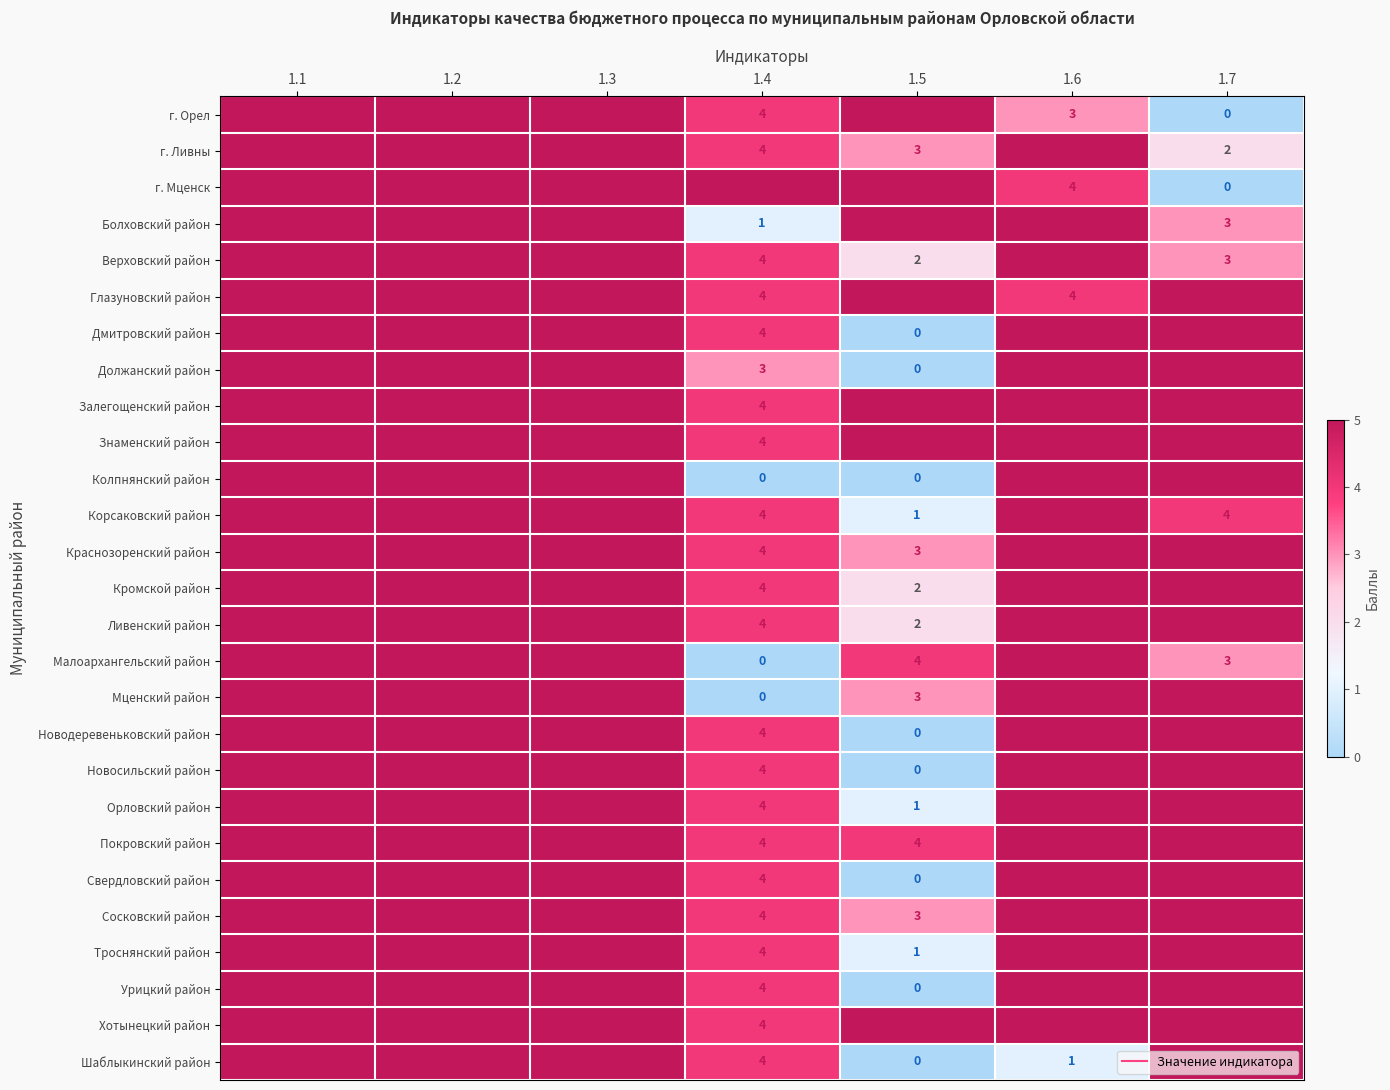

At how many categories does at least one series exceed 4?

7